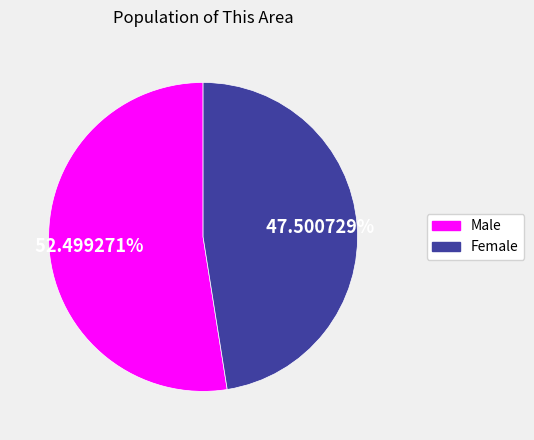

Do Female and Male together represent more than half of the pie?

Yes